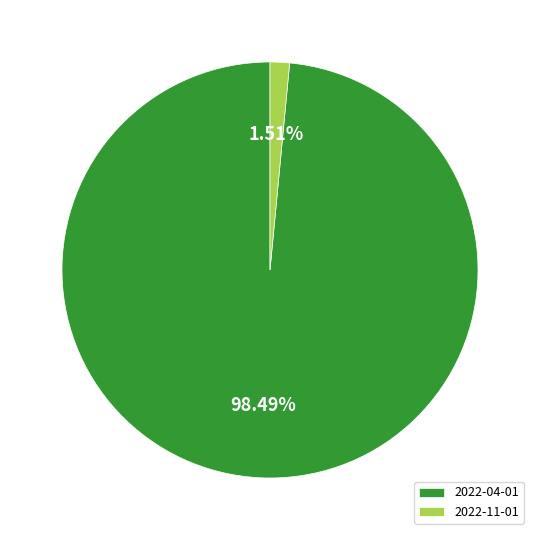

To the nearest percent, what portion does 2022-04-01 represent?

98%